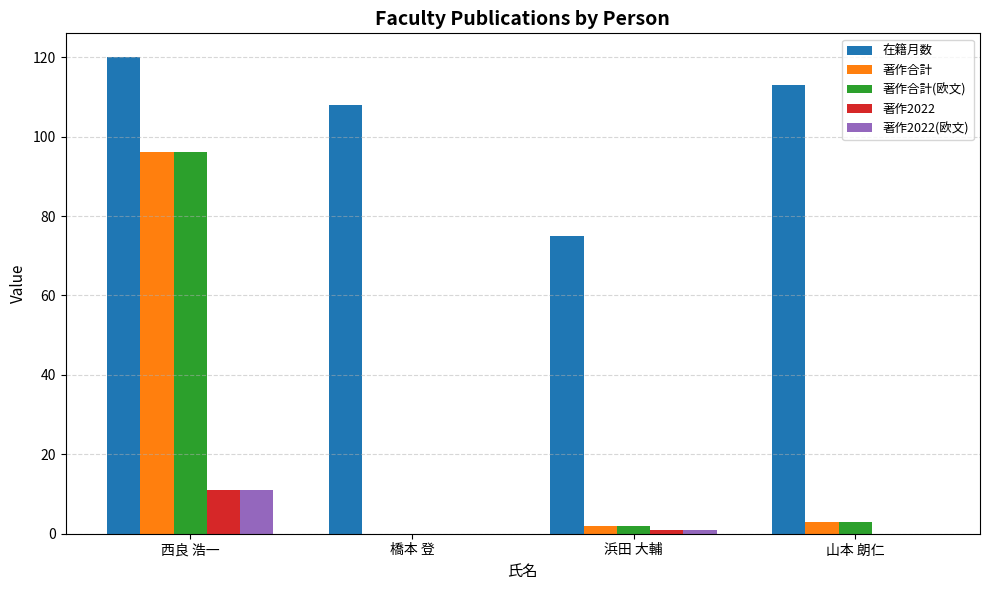

Are the bars grouped side by side (vs. stacked)?

Yes